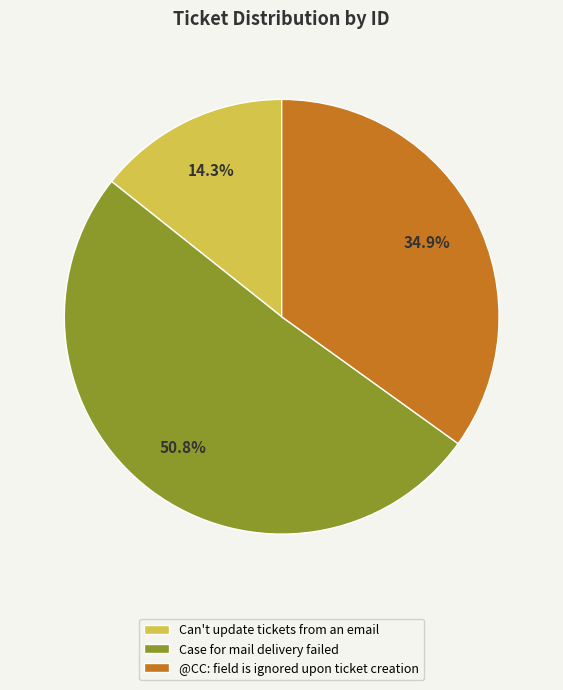

What percentage is the Case for mail delivery failed slice, to the nearest percent?

51%